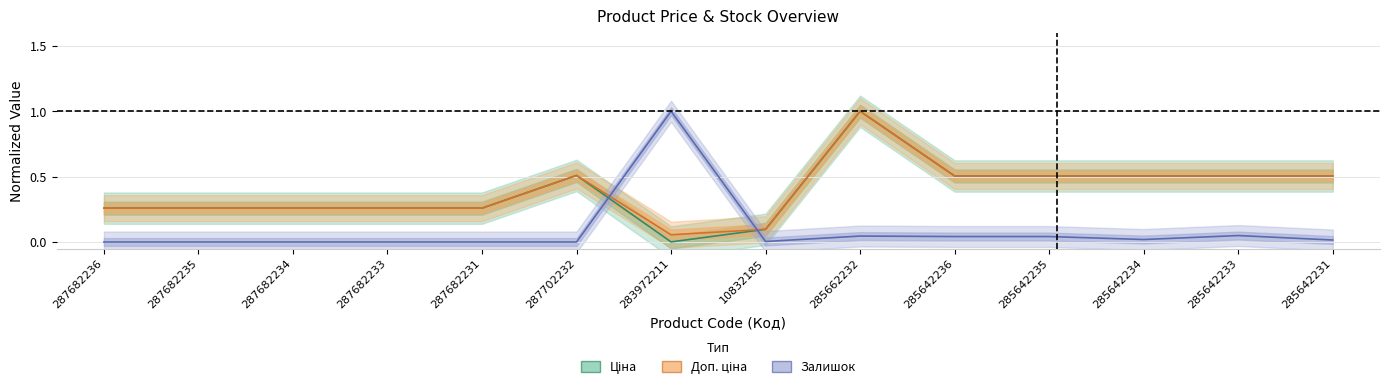

Where do Залишок and Ціна first cross each other?

287702232 and 283972211